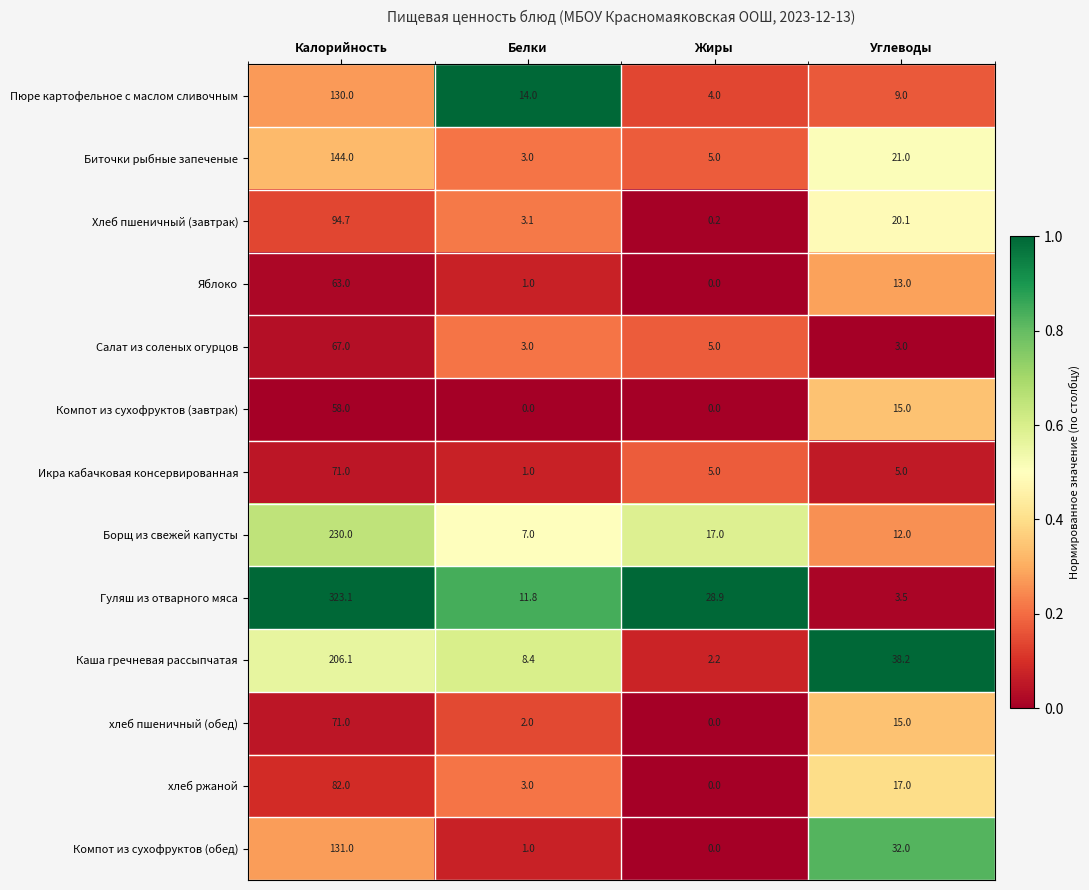

What is the spread (max minus min) of values at Калорийность?

265.1